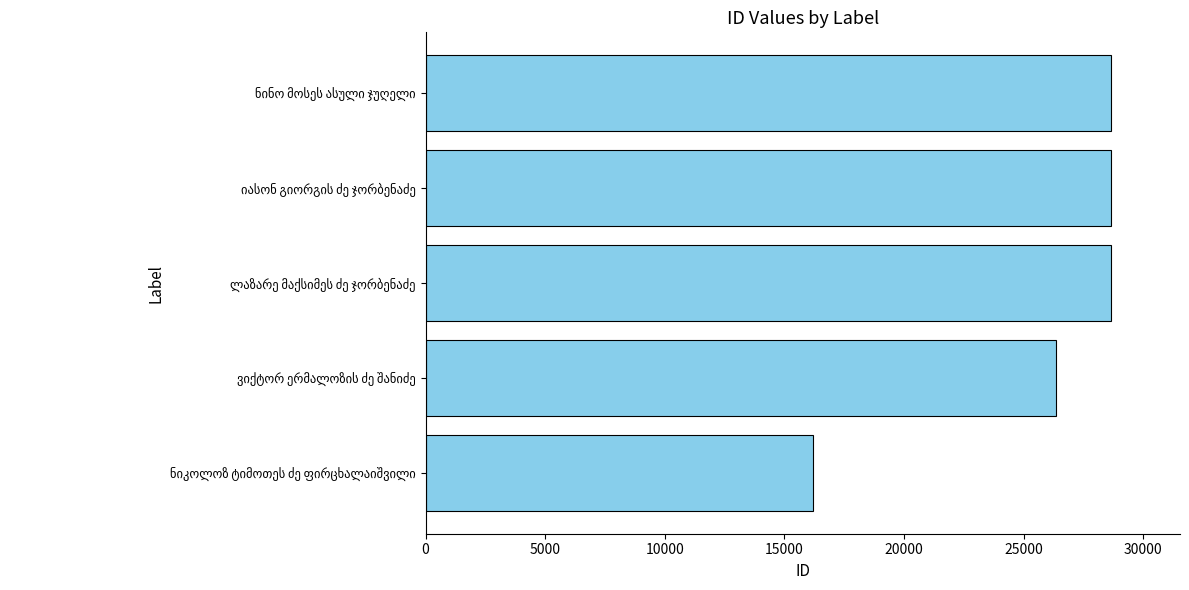

What is the greatest value displayed?

28668